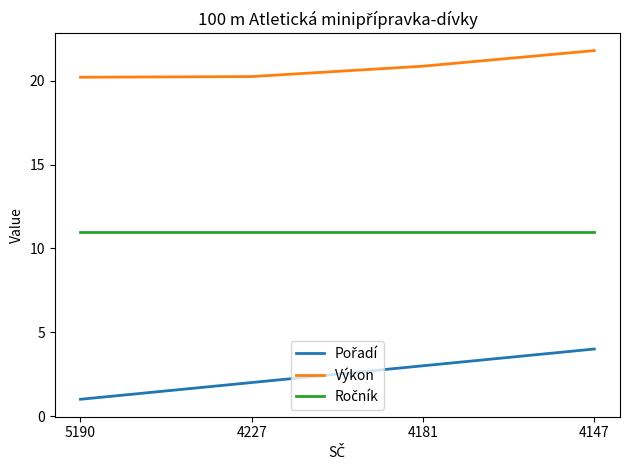

The value of Výkon at 4227 is 5.1. True or false?

False